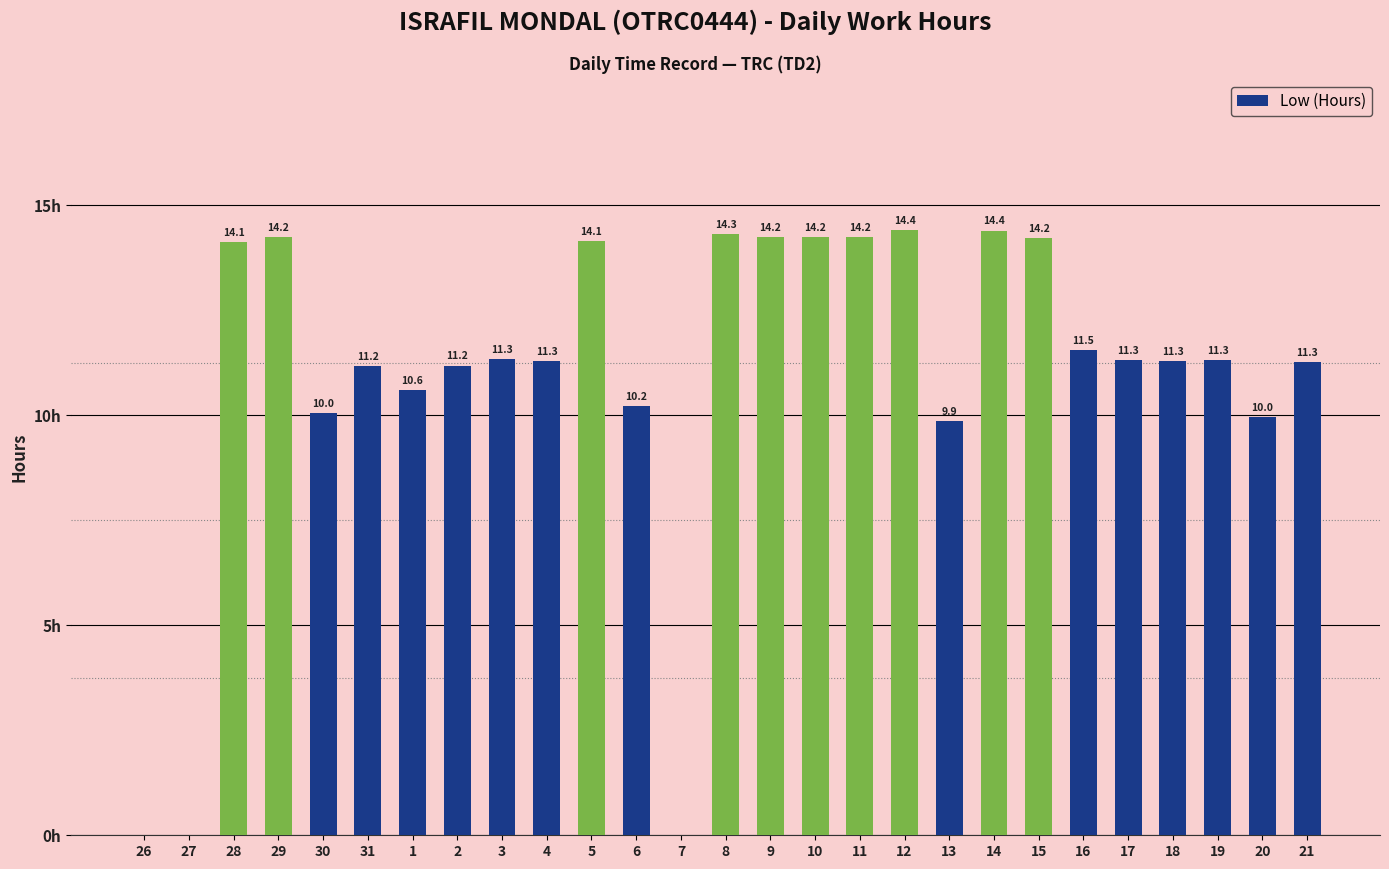

What is the change in value from 5 to 19?

-2.8